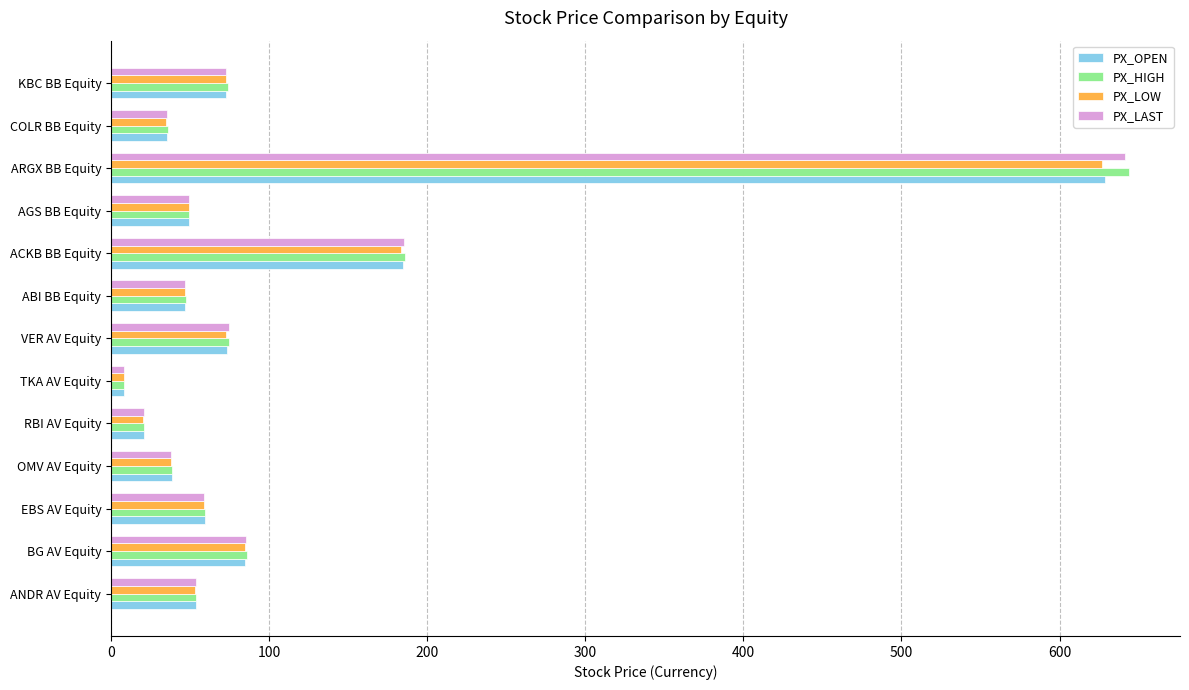

What is the spread (max minus min) of values at ACKB BB Equity?

2.5